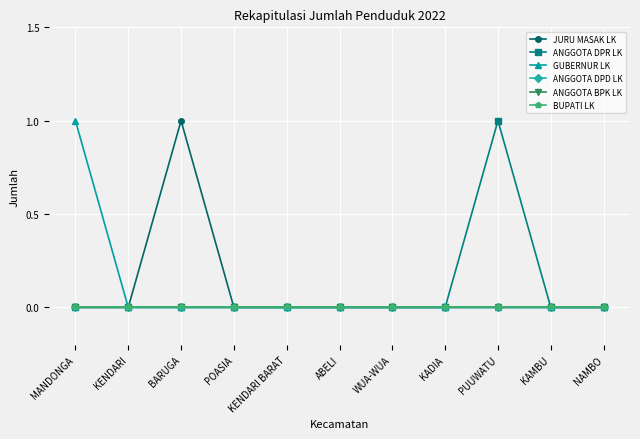

Is this an area chart (filled region under the line)?

No